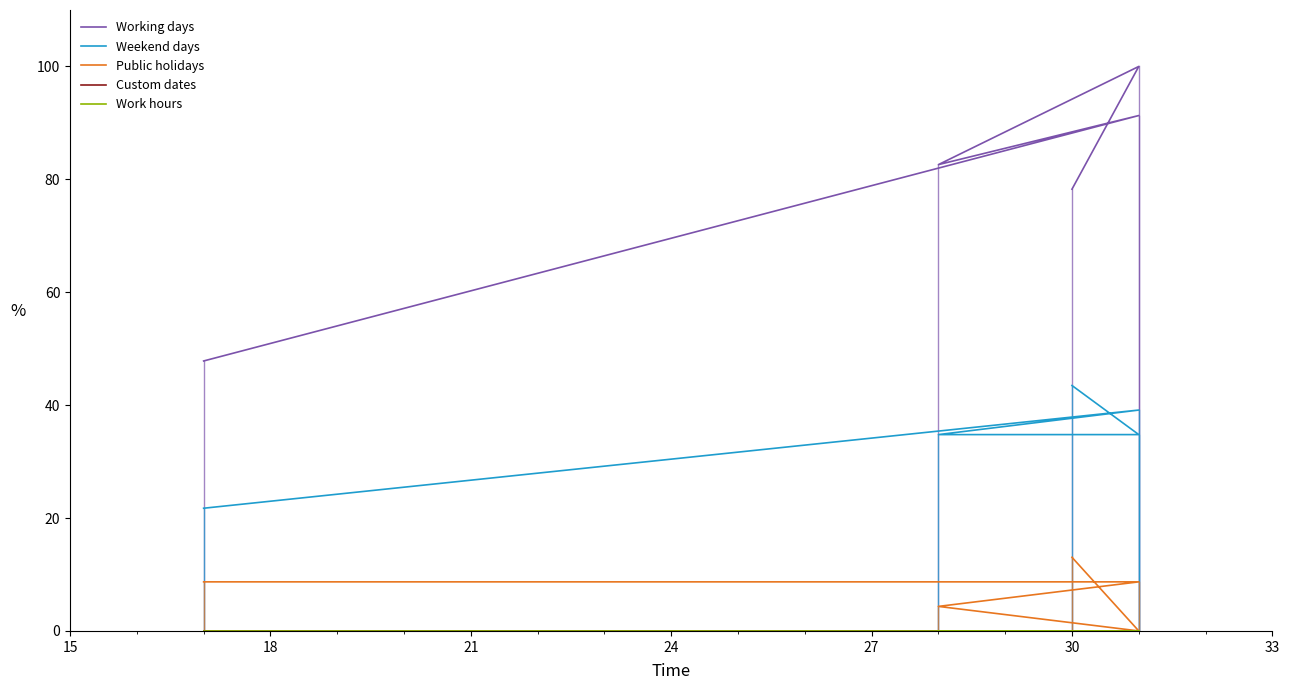

Reading left to right, what are all the values shown in this chart?

Working days: 47.8	91.3	82.6	100.0	78.3
Weekend days: 21.7	39.1	34.8	34.8	43.5
Public holidays: 8.7	8.7	4.3	0.0	13.0
Custom dates: 0.0	0.0	0.0	0.0	0.0
Work hours: 0.0	0.0	0.0	0.0	0.0